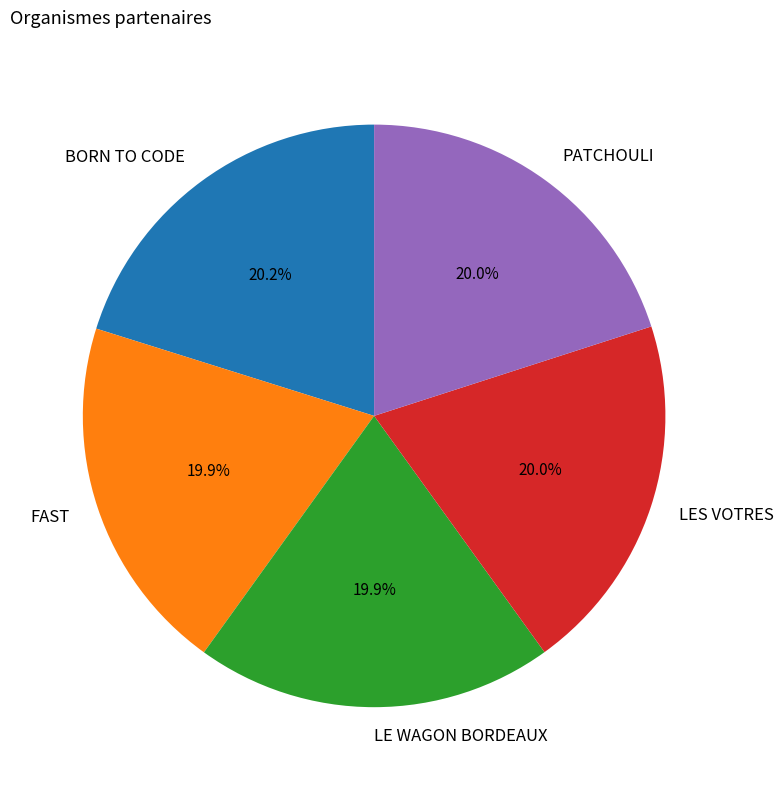

Does LES VOTRES represent more than half of the total?

No